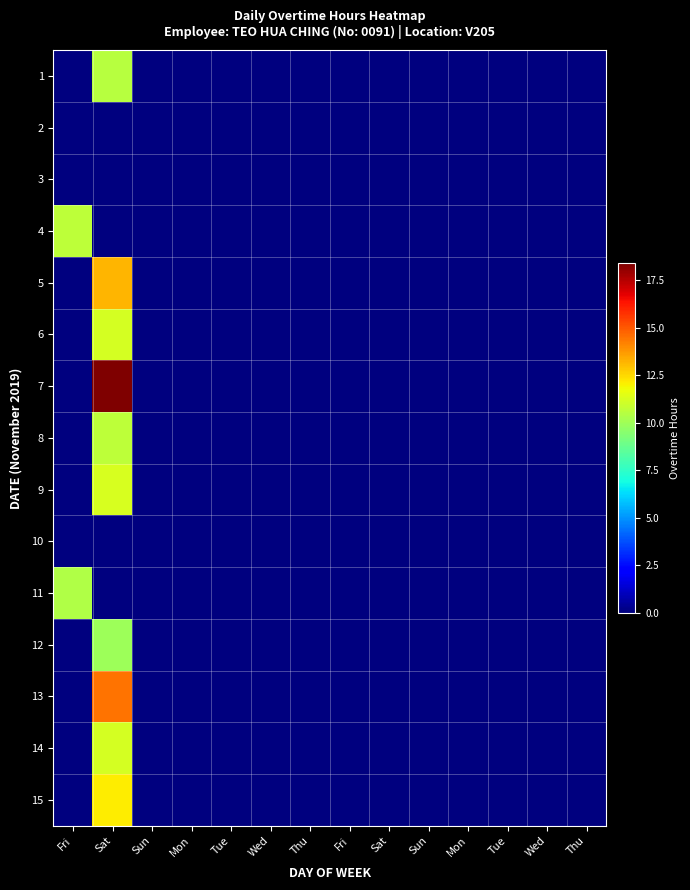

At which category does the chart reach its peak across all series?

Sat